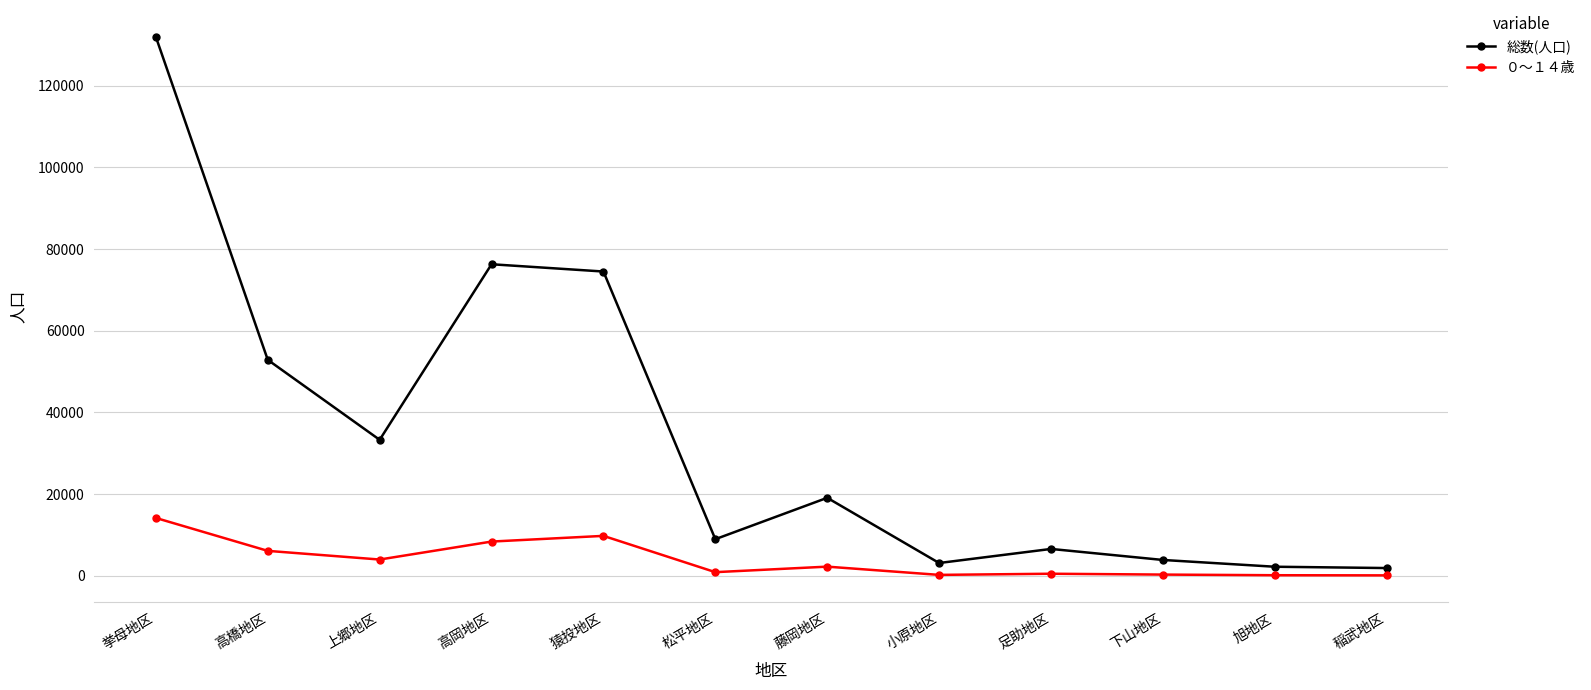

True or false: 総数(人口) has more than 0 points higher than both neighbors.

True